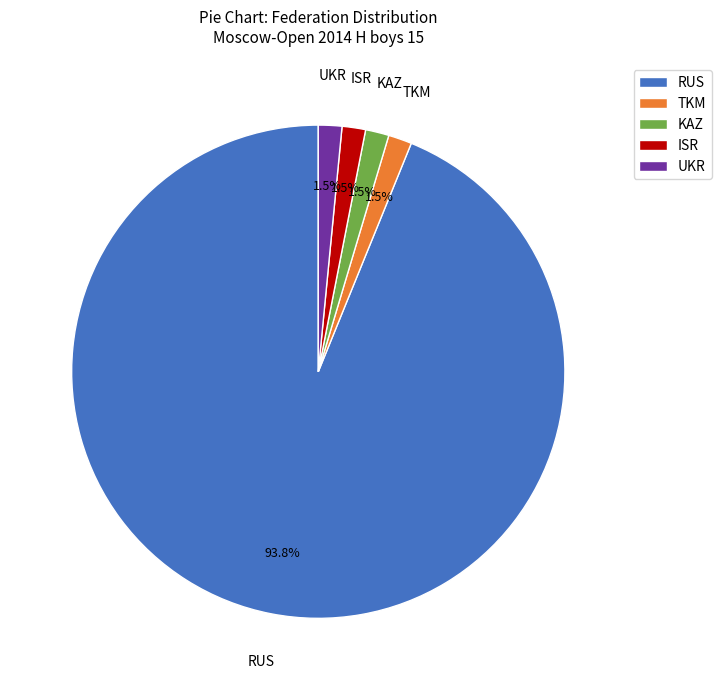

Does TKM account for over 50% of the chart?

No